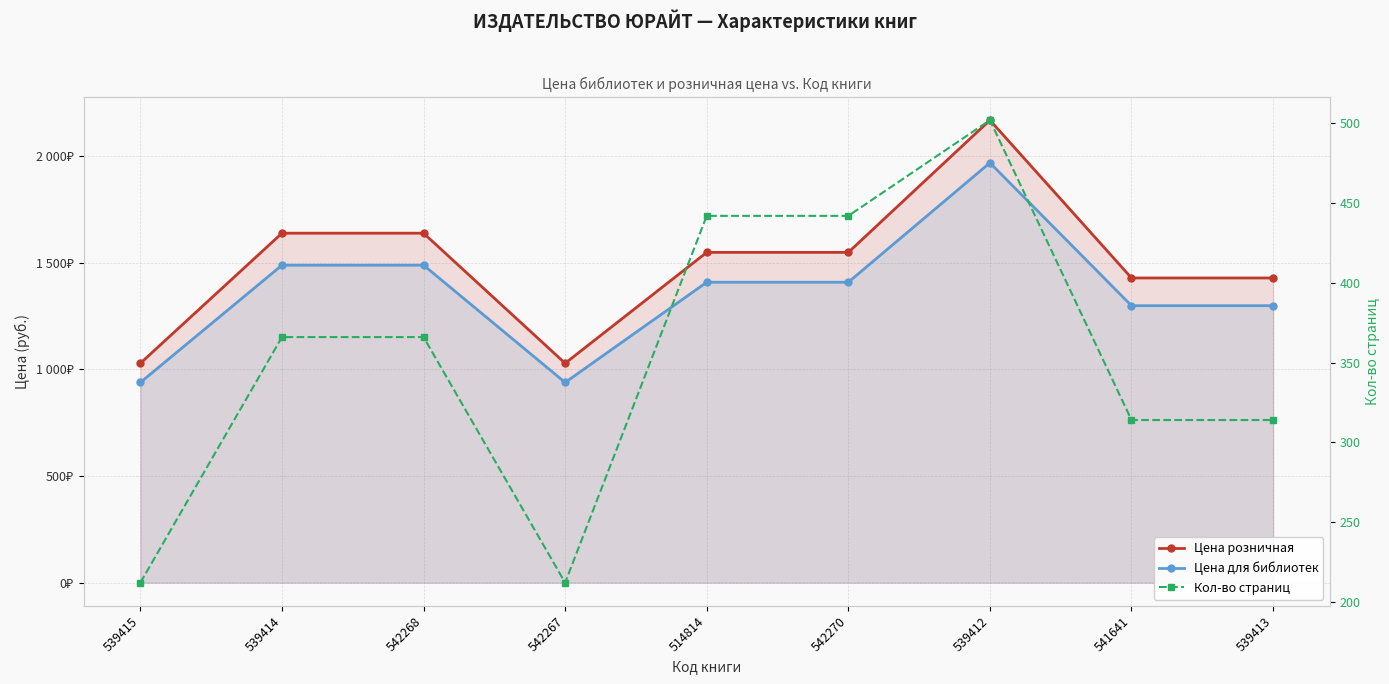

True or false: Цена для библиотек and Кол-во страниц cross at least once.

False